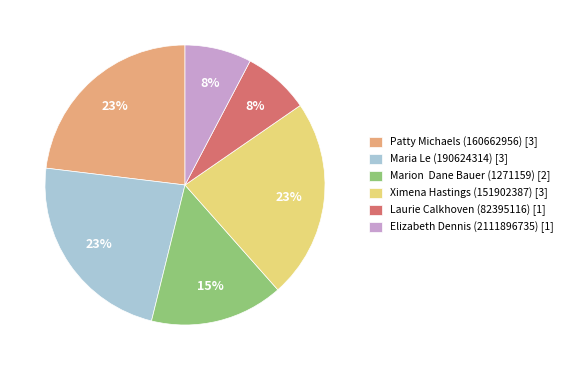

Is the sum of Maria Le (190624314) [3] and Elizabeth Dennis (2111896735) [1] greater than half?

No